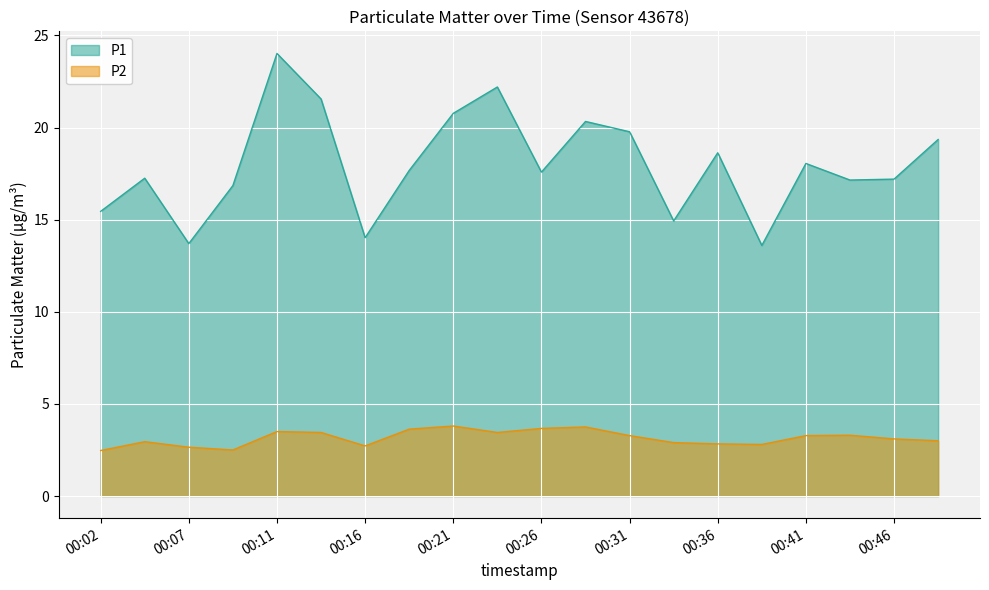

True or false: P1 and P2 cross at least once.

False